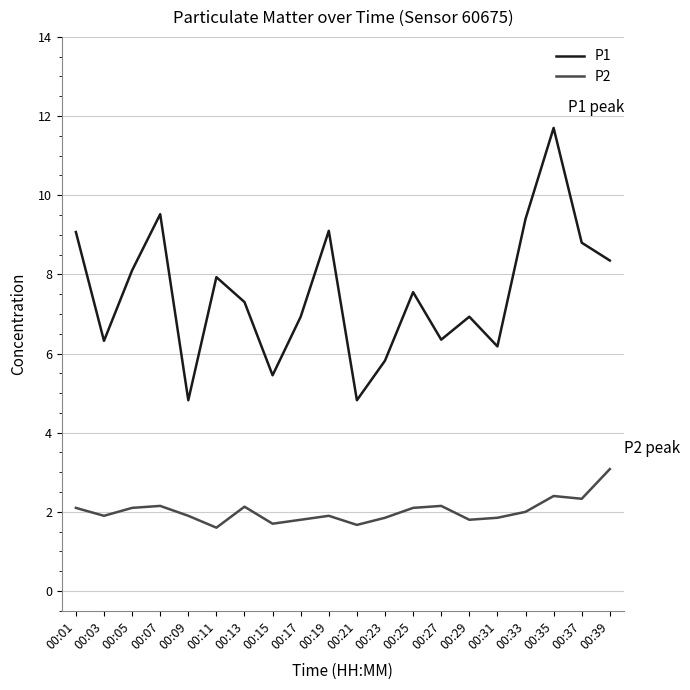

Where does the P2 series first go above 2?

00:01